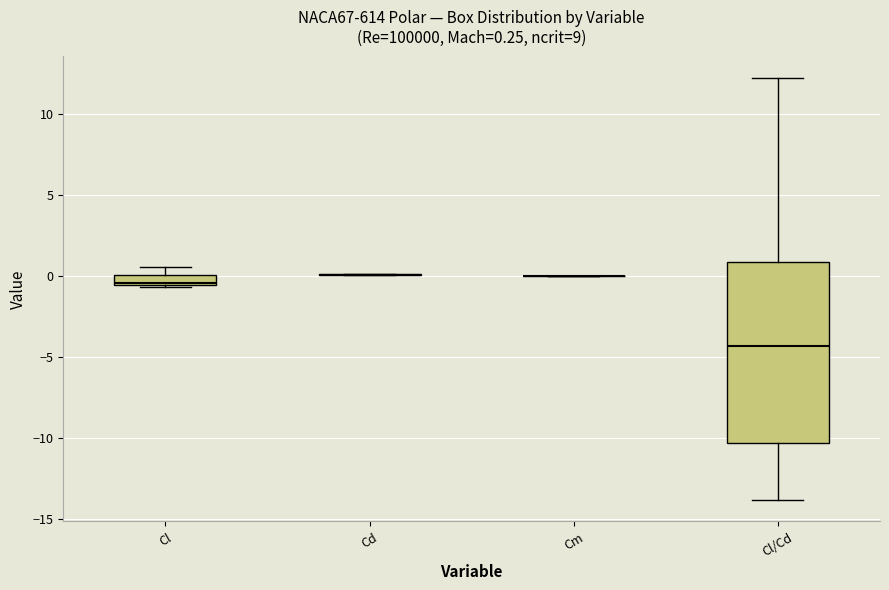

Which box is the tallest, from its lower edge to its upper edge?

Cl/Cd